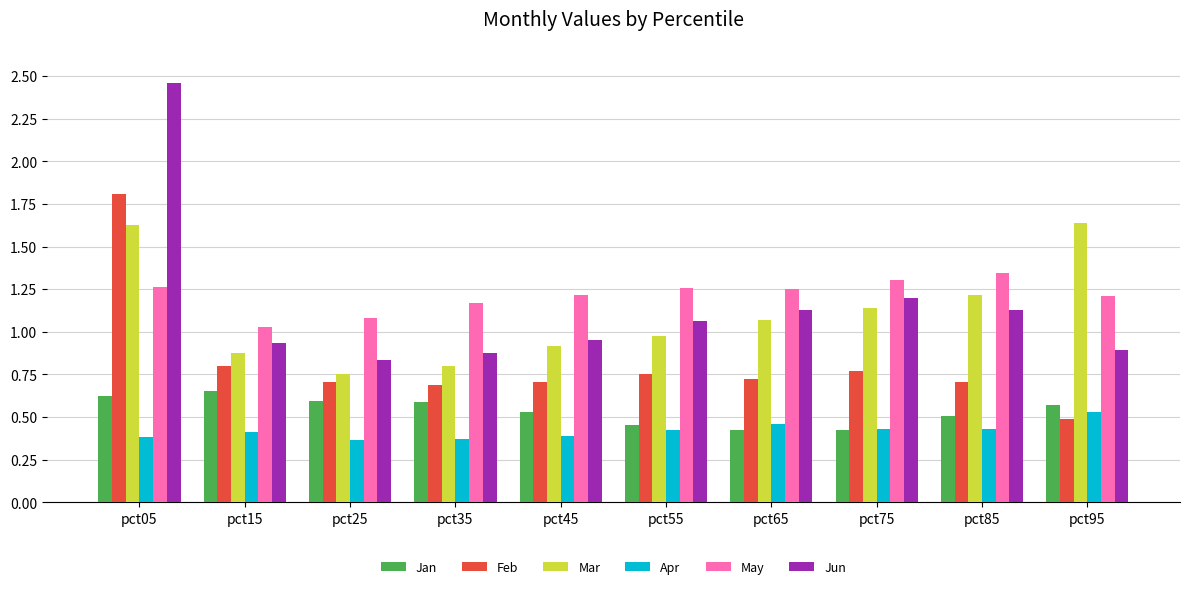

What is the sum of the Feb values at pct55 and pct05?

2.6